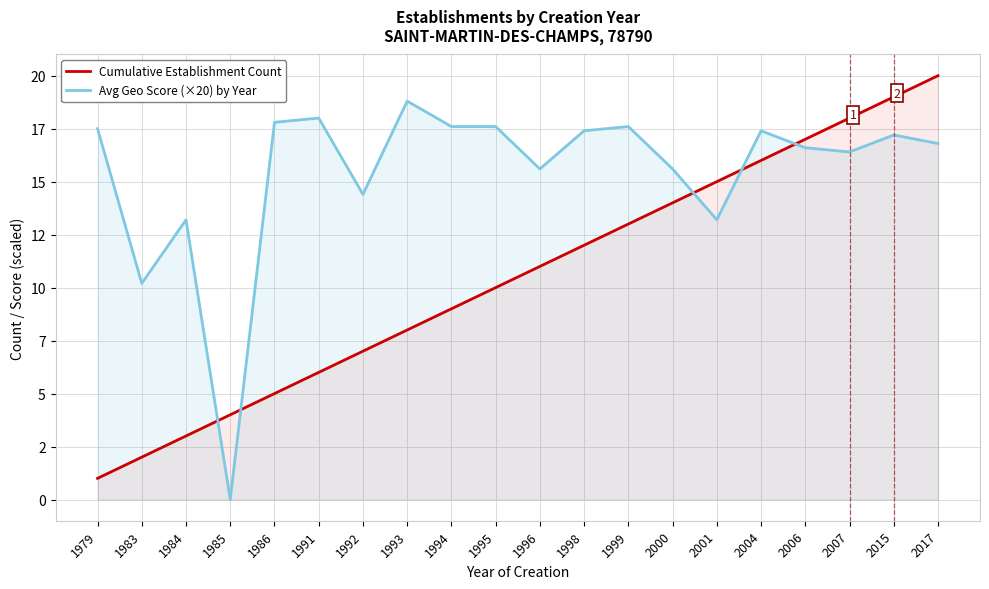

The value of Cumulative Establishment Count at 2000 is 14.0. True or false?

True